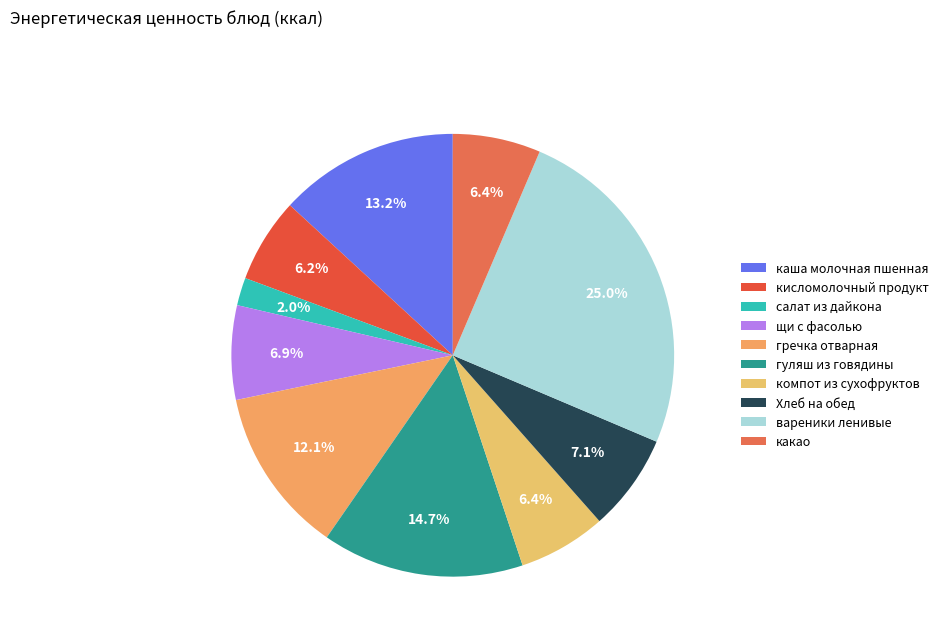

Approximately how many times larger is the value at кисломолочный продукт compared to щи с фасолью?

0.9